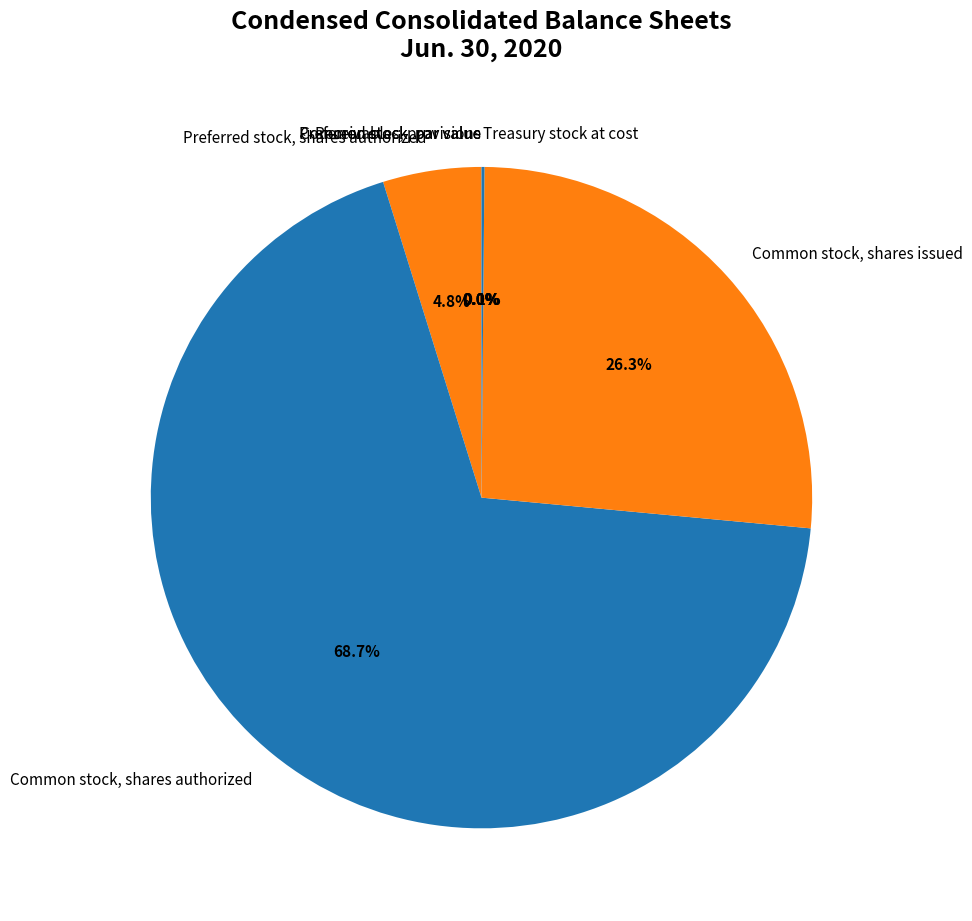

Count the number of slices in the pie.

8